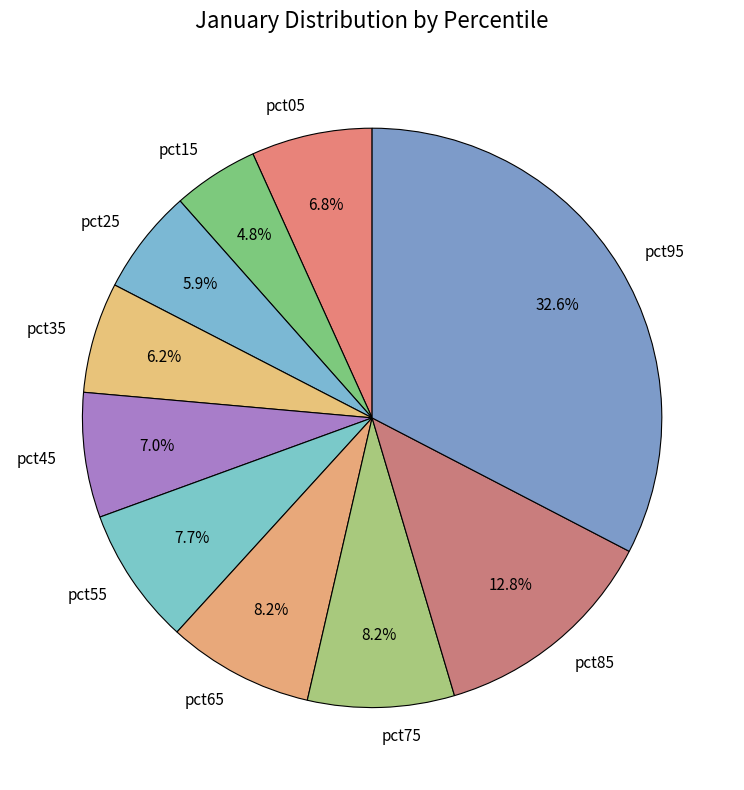

To the nearest percent, what is the difference between the pct75 and pct85 slice percentages?

5%